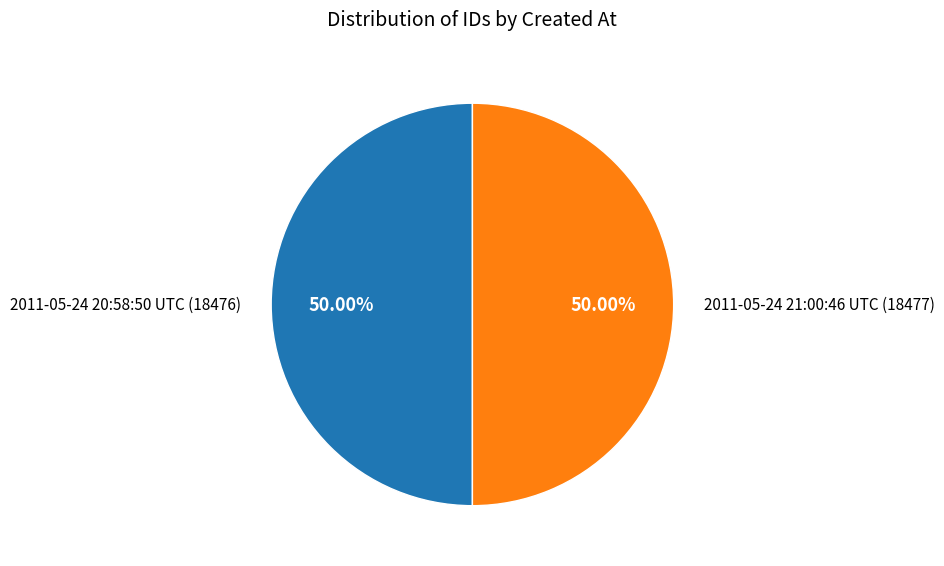

How many segments does this pie chart have?

2